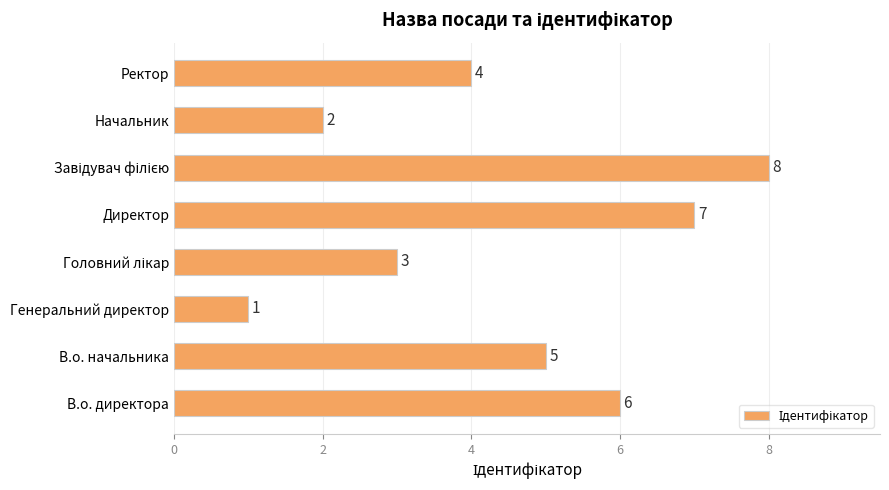

Reading bottom to top, extract all data points from this chart.

6	5	1	3	7	8	2	4